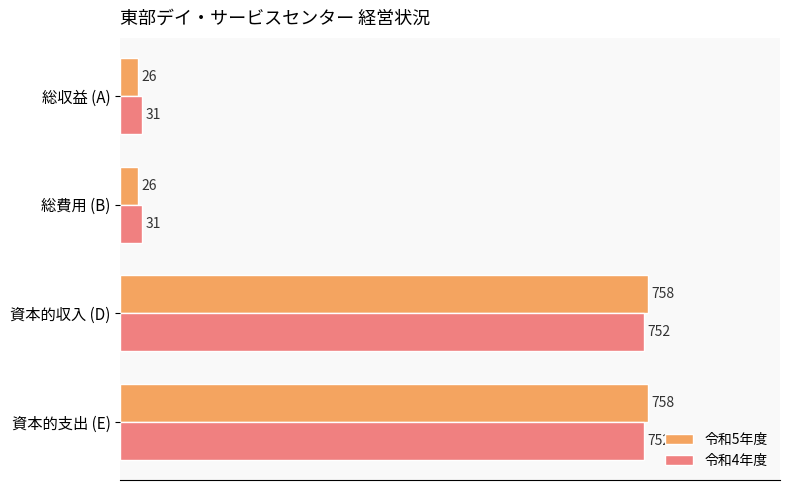

Which series has the largest range (max minus min)?

令和5年度